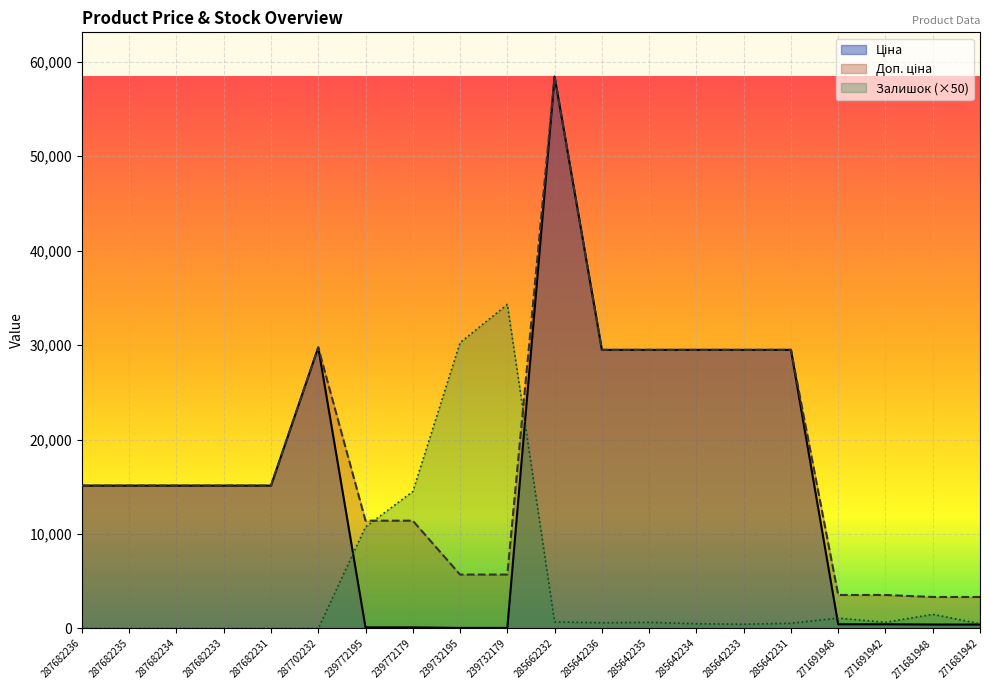

How many data points in Доп. ціна are above 15120?

7